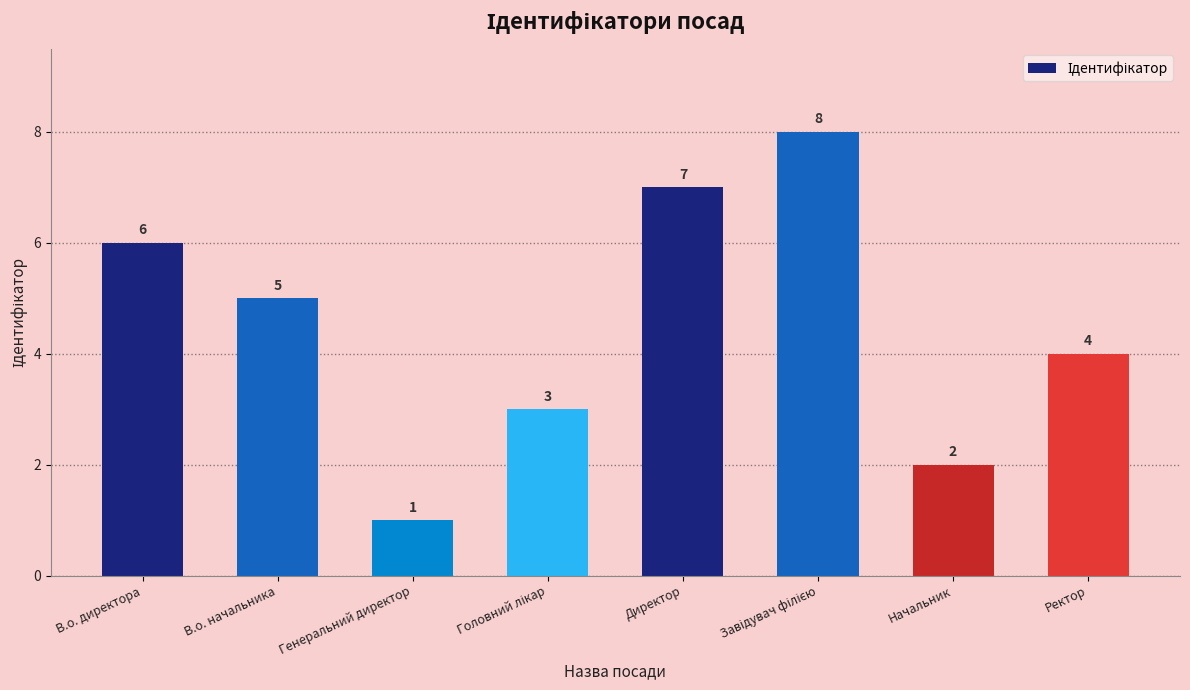

At which label is the value closest to 4?

Ректор